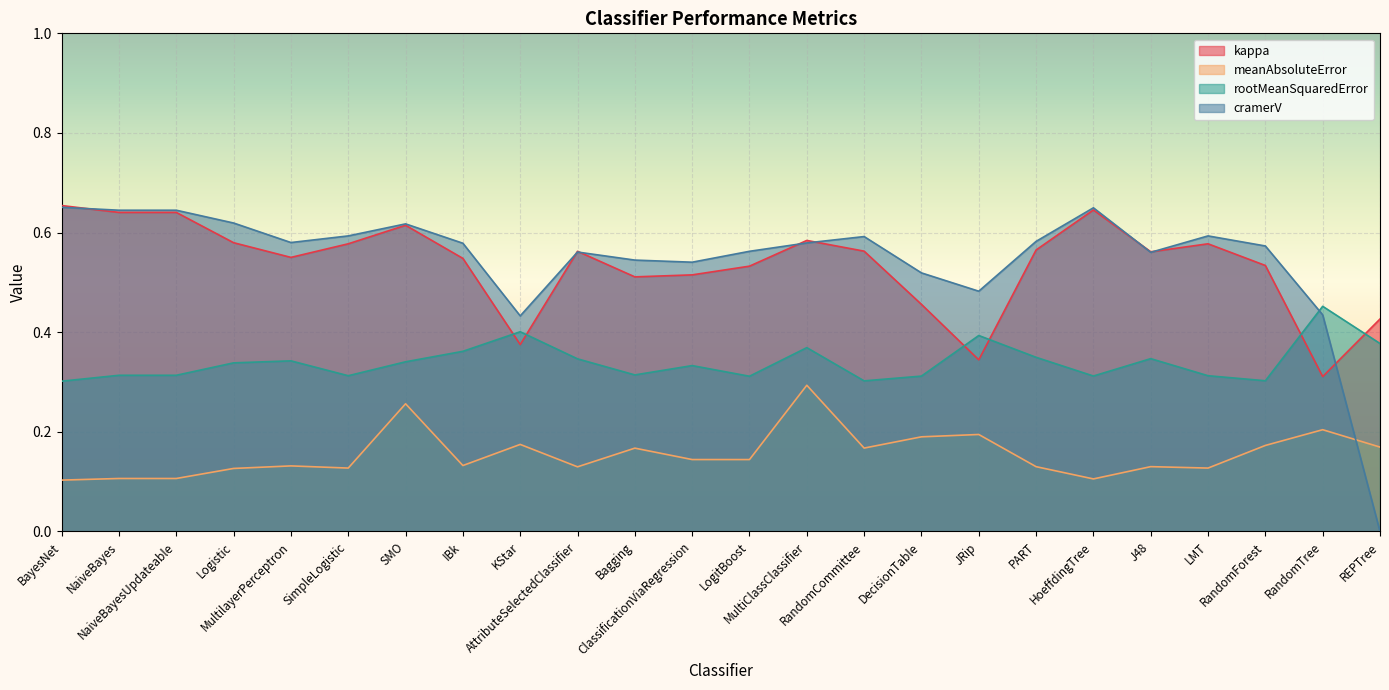

What position from the right is MultilayerPerceptron?

20